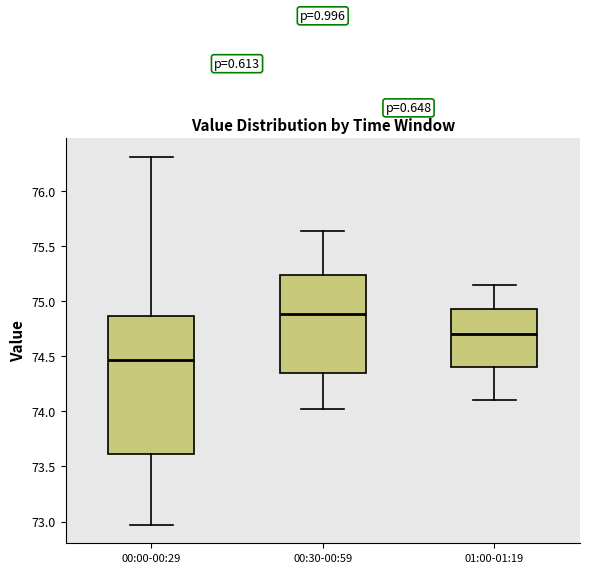

Reading left to right, read every box against the y-axis: the position of its median line, the range the box covers, and the ends of its whiskers. The values are not printed on the chart, so give them approximately, as read against the axis.

00:00-00:29: median 74.45, box 73.60 to 74.85, whiskers 72.95 to 76.30
00:30-00:59: median 74.90, box 74.35 to 75.25, whiskers 74.00 to 75.65
01:00-01:19: median 74.70, box 74.40 to 74.95, whiskers 74.10 to 75.15